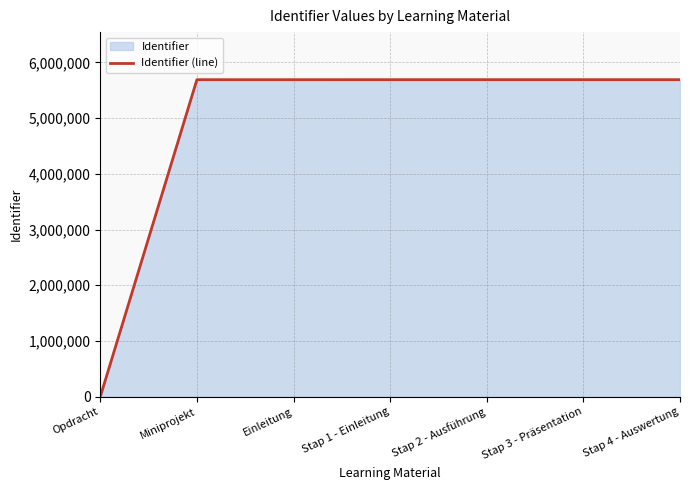

Is it true that the value at Stap 2 - Ausführung is 5688522?

True